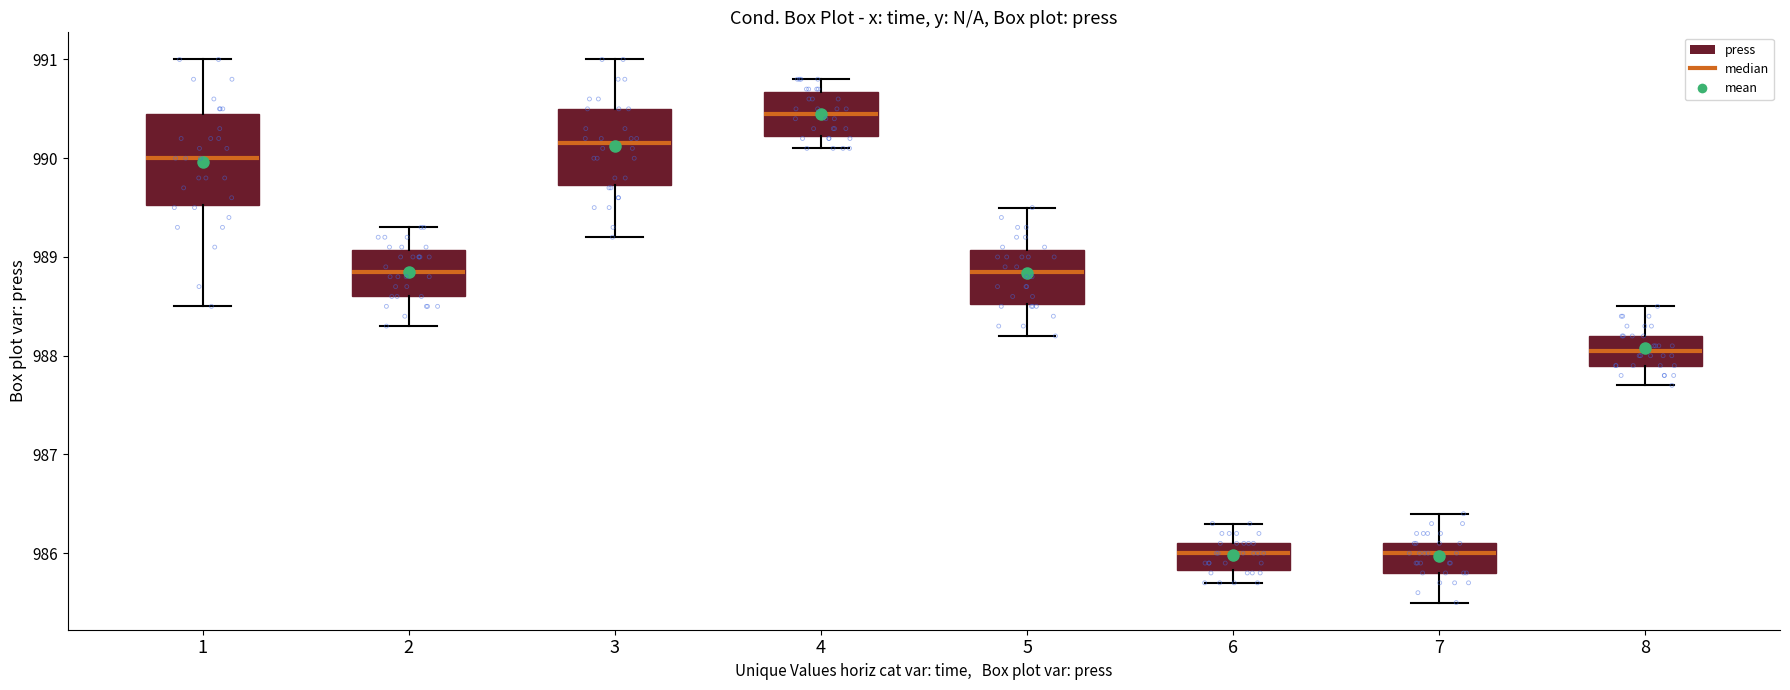

Where does the upper whisker of the box at x = 3 end on the y-axis? The values are not printed on the chart, so give them approximately, as read against the axis.

991.0